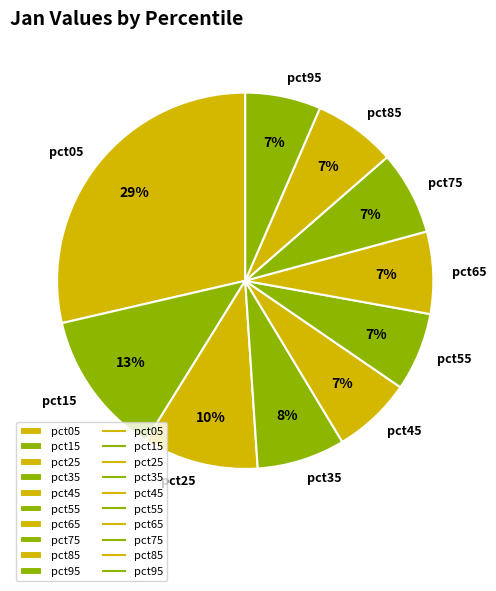

Is it true that pct25 is 3% of the pie?

False